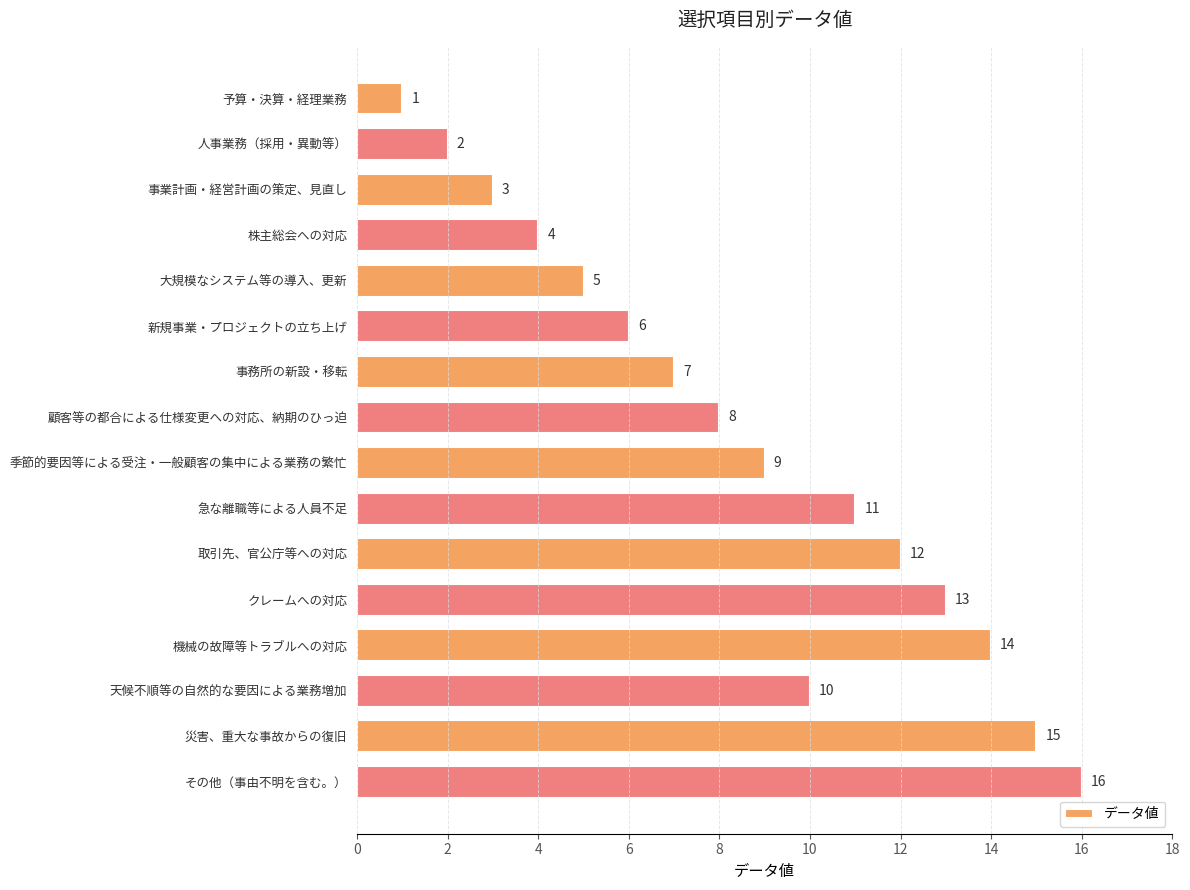

Which has a higher value, 大規模なシステム等の導入、更新 or 急な離職等による人員不足?

急な離職等による人員不足